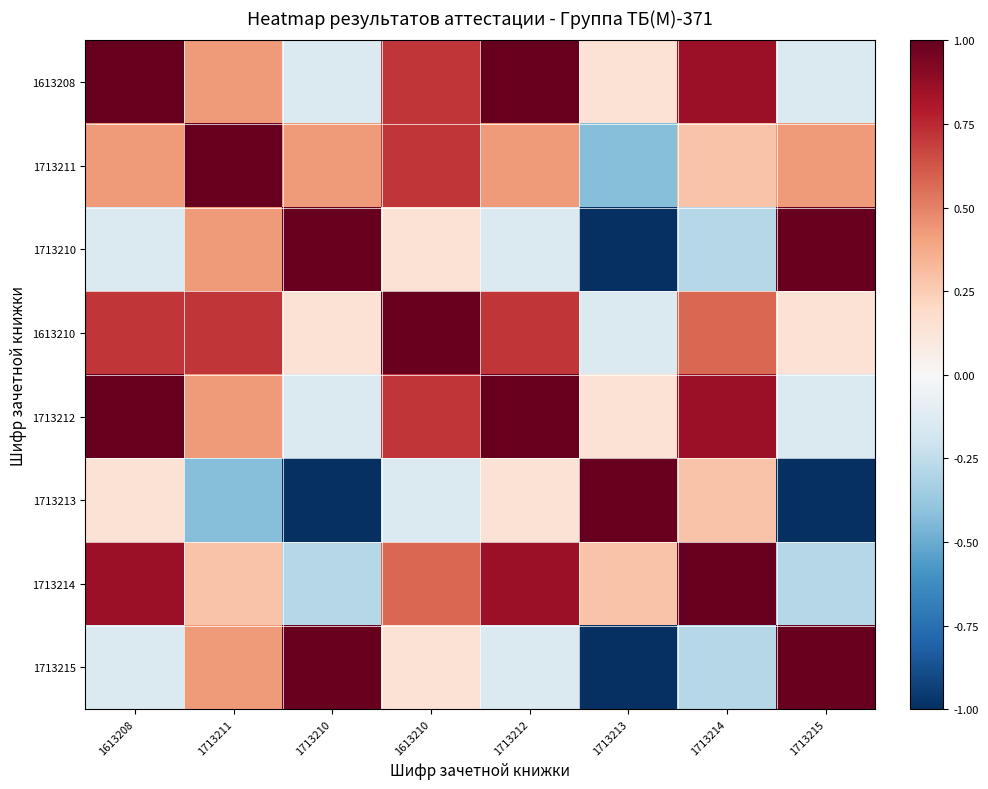

Reading left to right, transcribe all the data shown in this chart.

1613208: 1613208=1.0	1713211=0.4	1713210=-0.1	1613210=0.7	1713212=1.0	1713213=0.1	1713214=0.9	1713215=-0.1
1713211: 1613208=0.4	1713211=1.0	1713210=0.4	1613210=0.7	1713212=0.4	1713213=-0.4	1713214=0.3	1713215=0.4
1713210: 1613208=-0.1	1713211=0.4	1713210=1.0	1613210=0.1	1713212=-0.1	1713213=-1.0	1713214=-0.3	1713215=1.0
1613210: 1613208=0.7	1713211=0.7	1713210=0.1	1613210=1.0	1713212=0.7	1713213=-0.1	1713214=0.6	1713215=0.1
1713212: 1613208=1.0	1713211=0.4	1713210=-0.1	1613210=0.7	1713212=1.0	1713213=0.1	1713214=0.9	1713215=-0.1
1713213: 1613208=0.1	1713211=-0.4	1713210=-1.0	1613210=-0.1	1713212=0.1	1713213=1.0	1713214=0.3	1713215=-1.0
1713214: 1613208=0.9	1713211=0.3	1713210=-0.3	1613210=0.6	1713212=0.9	1713213=0.3	1713214=1.0	1713215=-0.3
1713215: 1613208=-0.1	1713211=0.4	1713210=1.0	1613210=0.1	1713212=-0.1	1713213=-1.0	1713214=-0.3	1713215=1.0